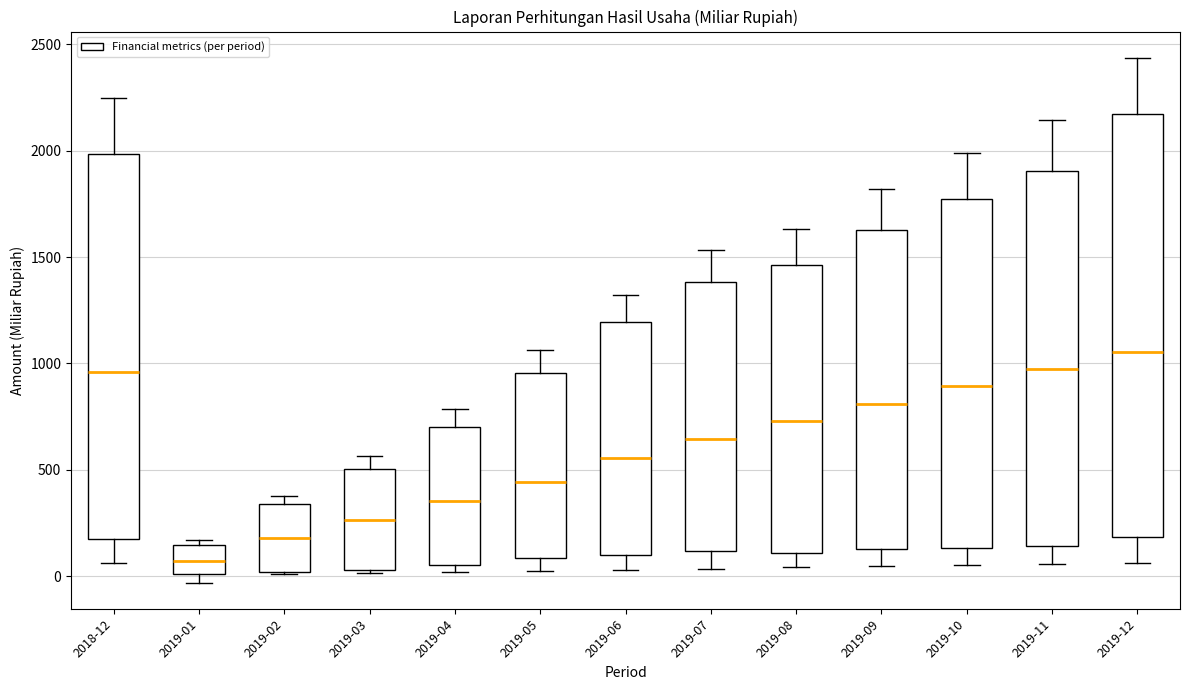

Reading left to right, read every box against the y-axis: the position of its median line, the range the box covers, and the ends of its whiskers. The values are not printed on the chart, so give them approximately, as read against the axis.

2018-12: median 950, box 200 to 2000, whiskers 50 to 2250
2019-01: median 50, box 0 to 150, whiskers -50 to 150 (just above the box's upper edge)
2019-02: median 200, box 0 to 350, whiskers 0 to 400
2019-03: median 250, box 50 to 500, whiskers 0 to 550
2019-04: median 350, box 50 to 700, whiskers 0 to 800
2019-05: median 450, box 100 to 950, whiskers 50 to 1050
2019-06: median 550, box 100 to 1200, whiskers 50 to 1300
2019-07: median 650, box 100 to 1400, whiskers 50 to 1550
2019-08: median 750, box 100 to 1450, whiskers 50 to 1650
2019-09: median 800, box 150 to 1650, whiskers 50 to 1800
2019-10: median 900, box 150 to 1750, whiskers 50 to 2000
2019-11: median 950, box 150 to 1900, whiskers 50 to 2150
2019-12: median 1050, box 200 to 2150, whiskers 50 to 2450